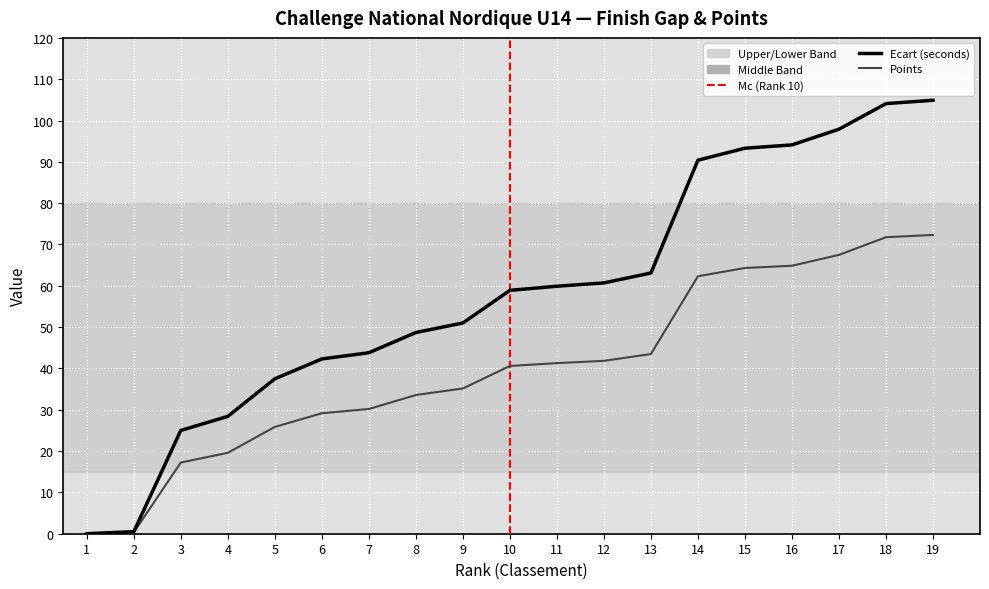

Which series changed the most between 9 and 19?

Ecart_seconds